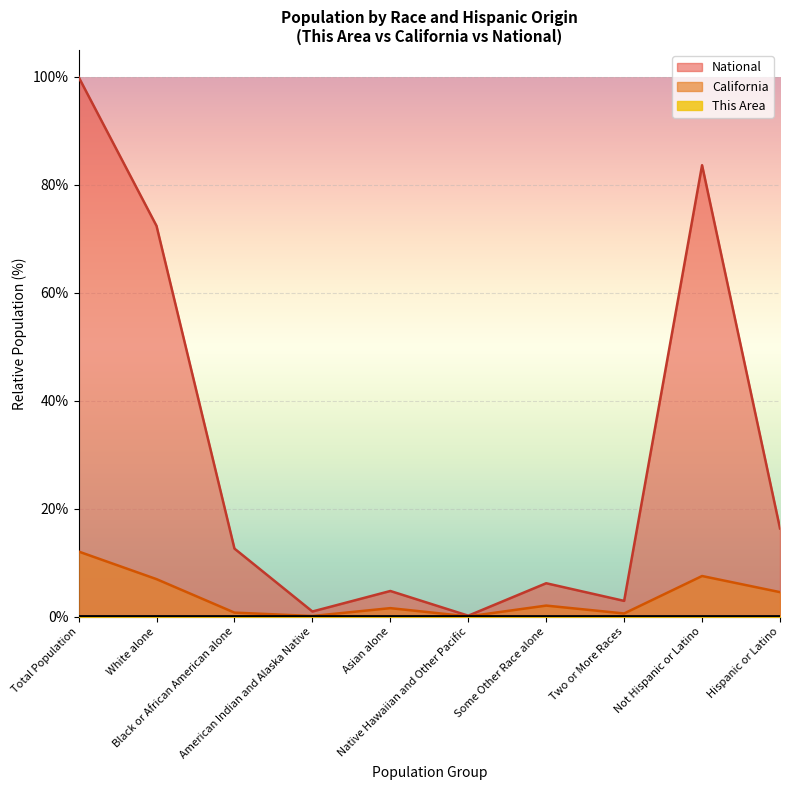

The This Area series shows 0.0 at Total Population. True or false?

True